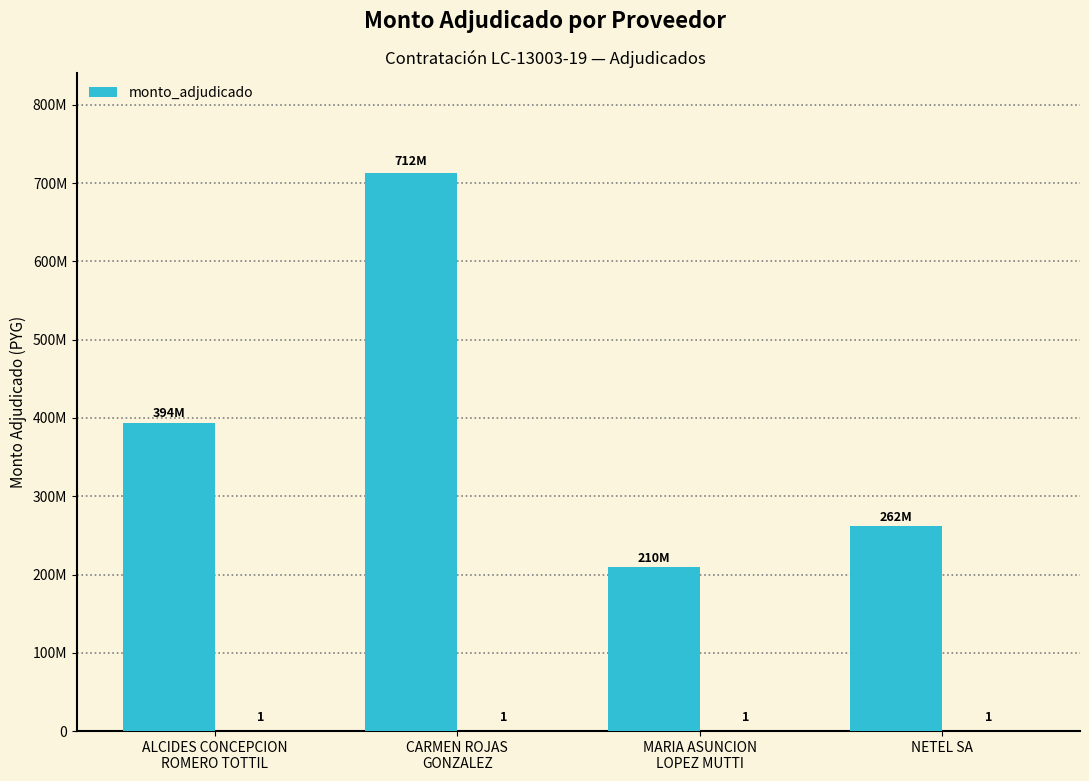

Which label corresponds to the largest value in the chart?

CARMEN ROJAS
GONZALEZ